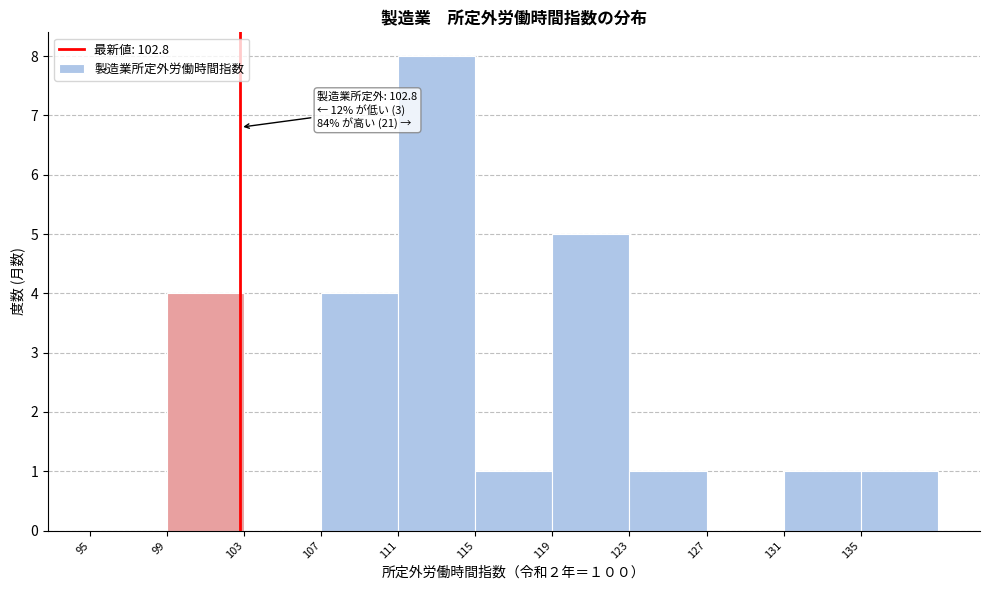

Which range on the x-axis has the tallest bar?

111 to 115